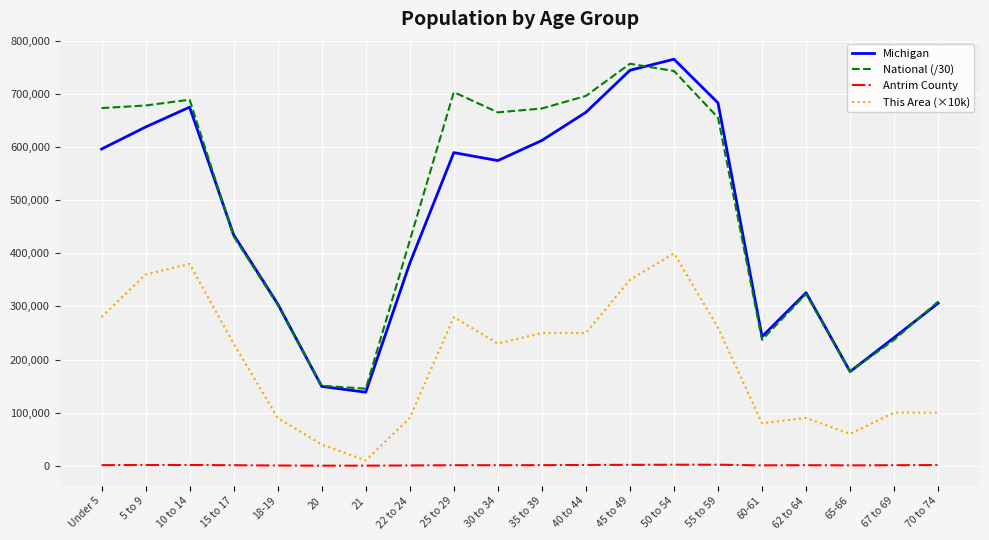

True or false: National (/30) and Antrim County intersect in this chart.

False